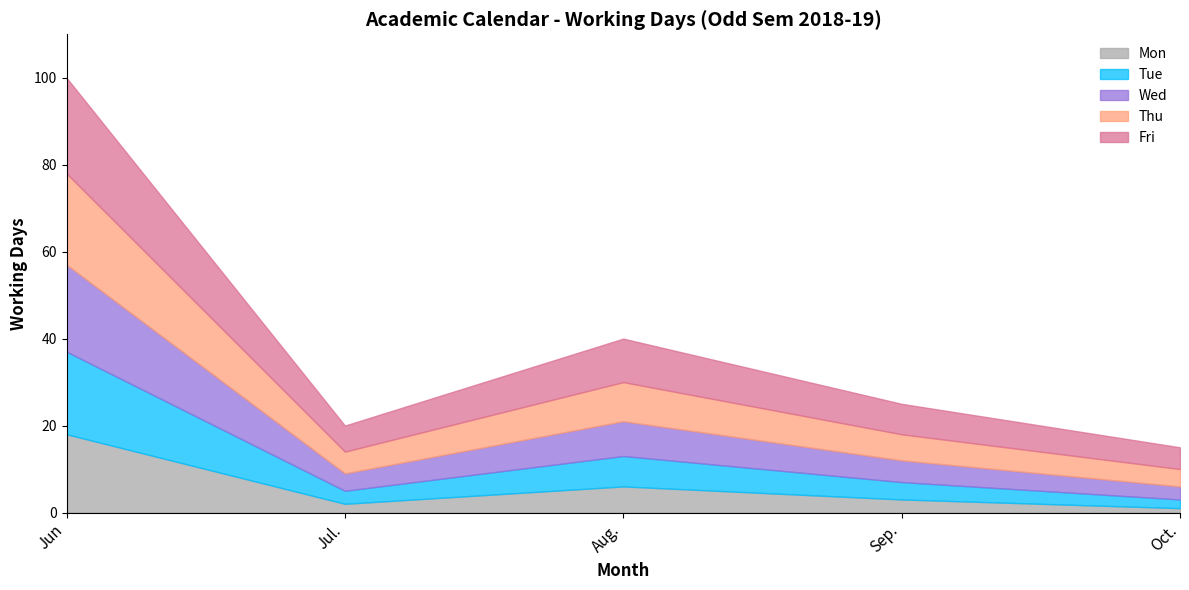

True or false: Mon and Fri cross at least once.

False